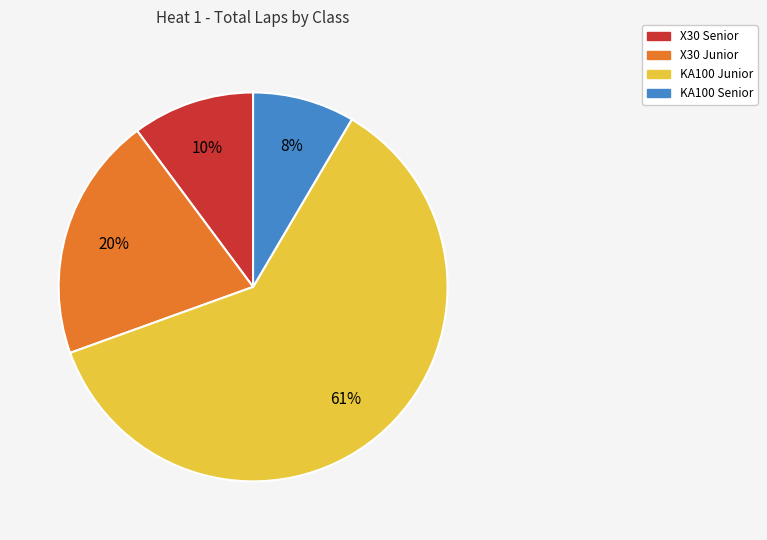

To the nearest percent, what is the average slice percentage?

25%